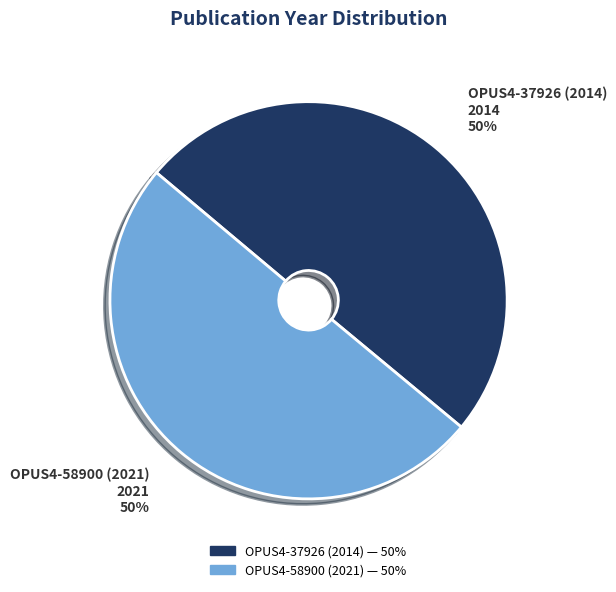

Approximately how many times larger is the value at OPUS4-58900 (2021) compared to OPUS4-37926 (2014)?

1.0